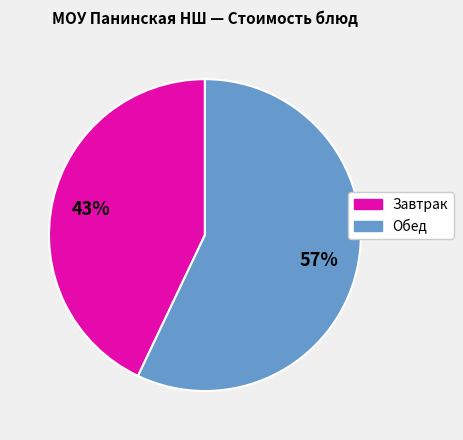

Does any single category account for the majority?

Yes